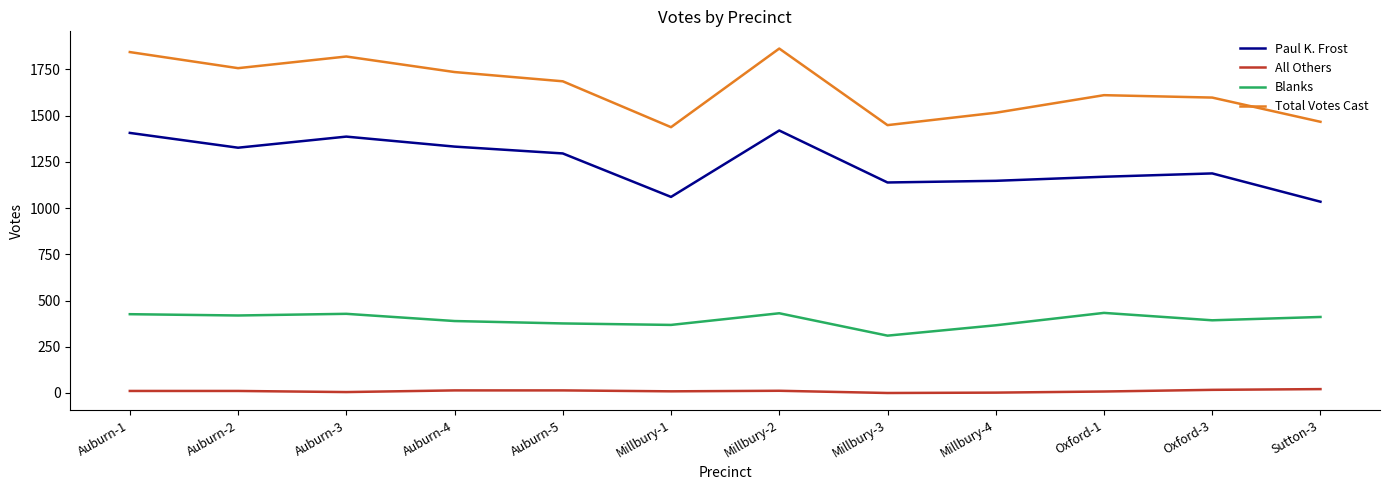

Is the value of Total Votes Cast at Oxford-1 greater than the value of All Others at Auburn-3?

Yes